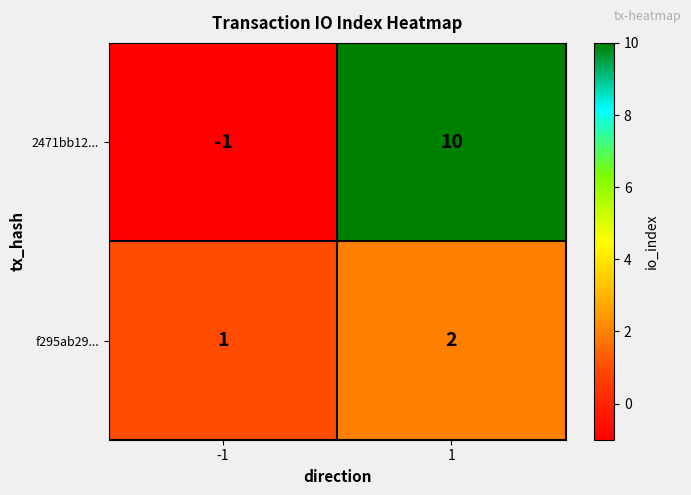

What is the sum of all 2471bb12... values?

9